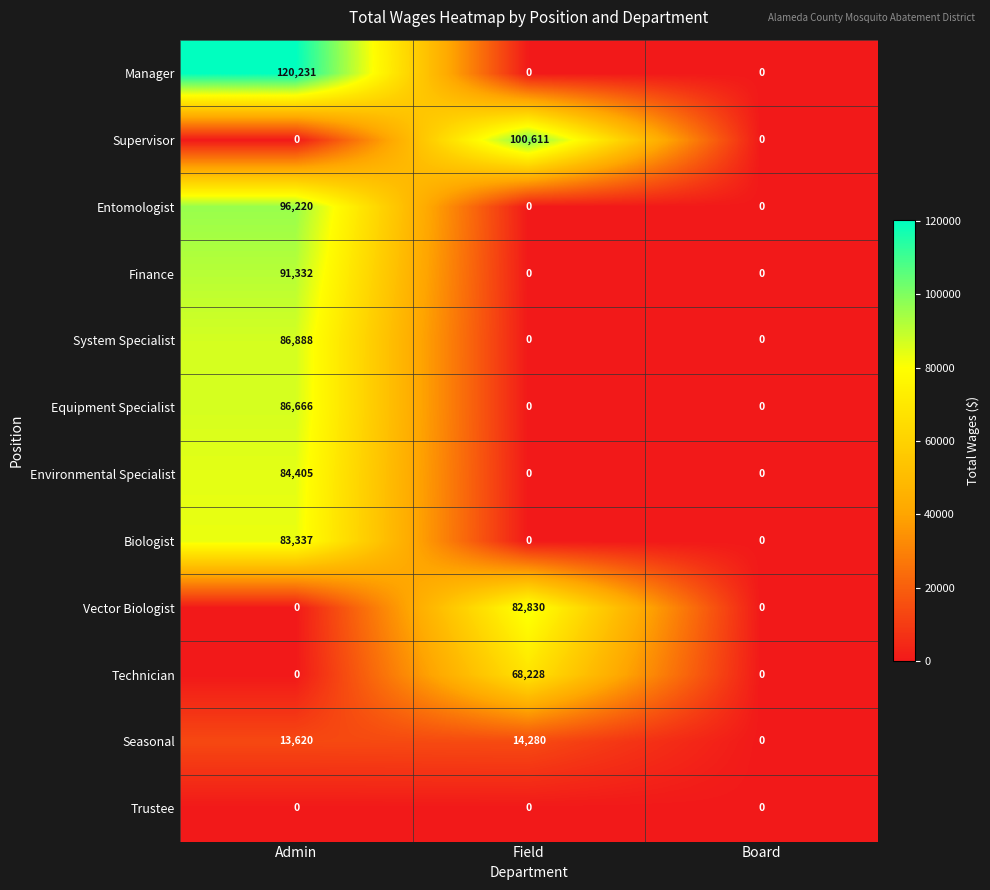

Which label corresponds to the largest value in the chart?

Admin